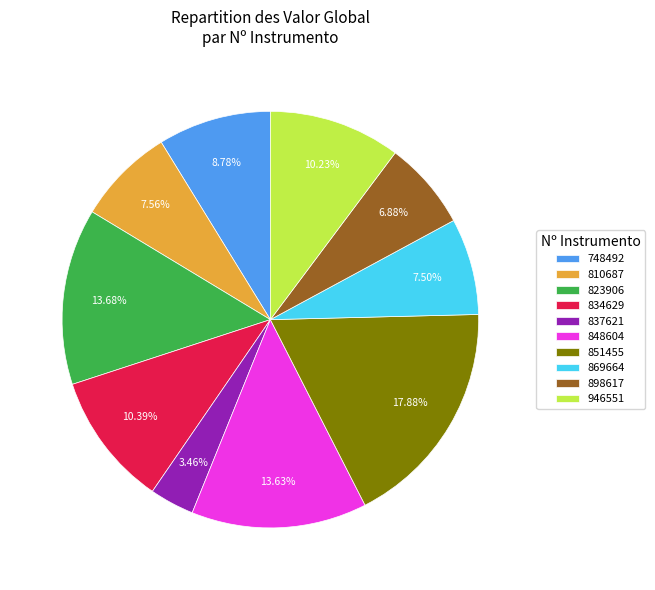

Is there a majority slice in this chart?

No